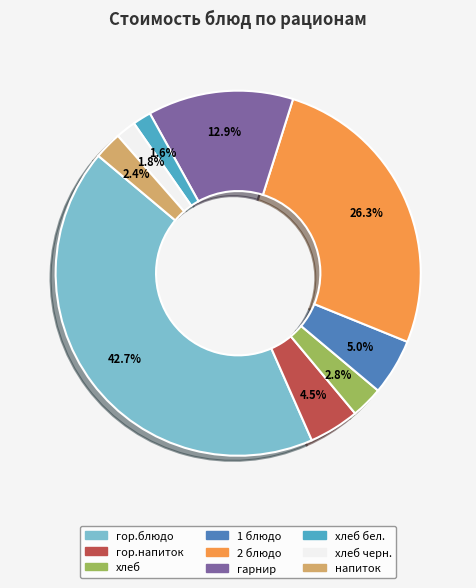

Which has a higher value, хлеб бел. or хлеб?

хлеб